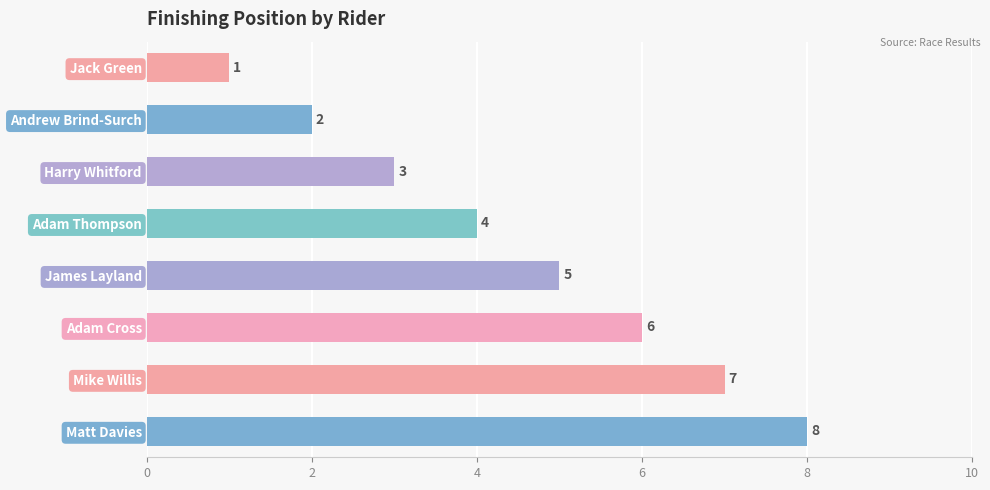

What is the difference between the second highest and second lowest values?

5